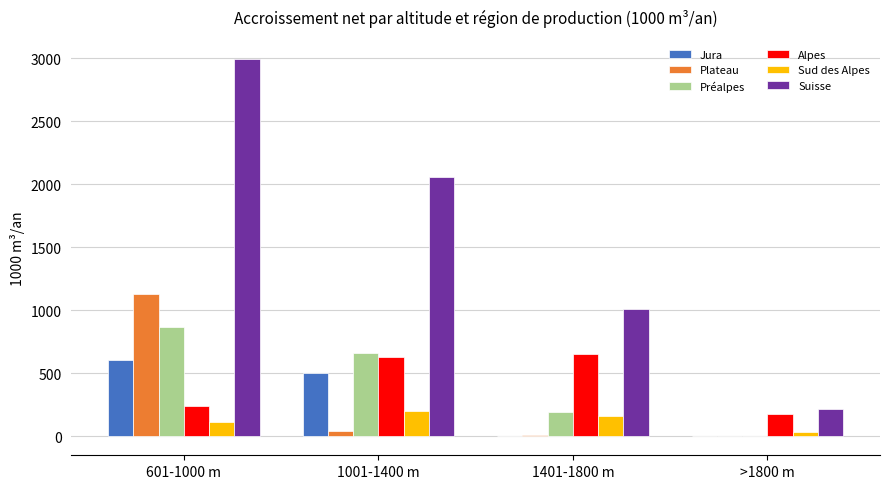

How many series are shown in this chart?

6